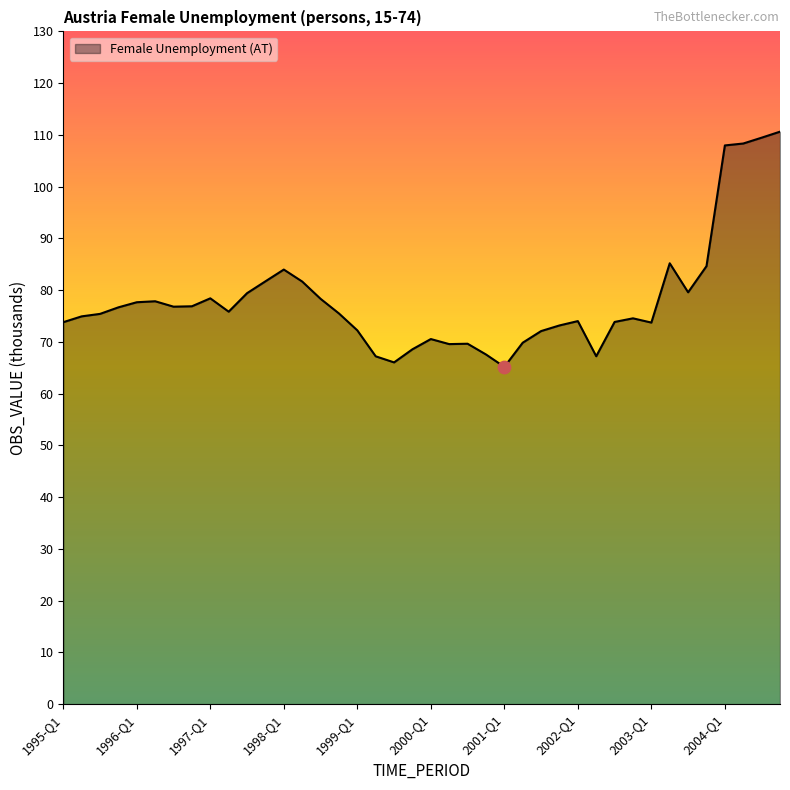

What is the greatest value displayed?

110.6